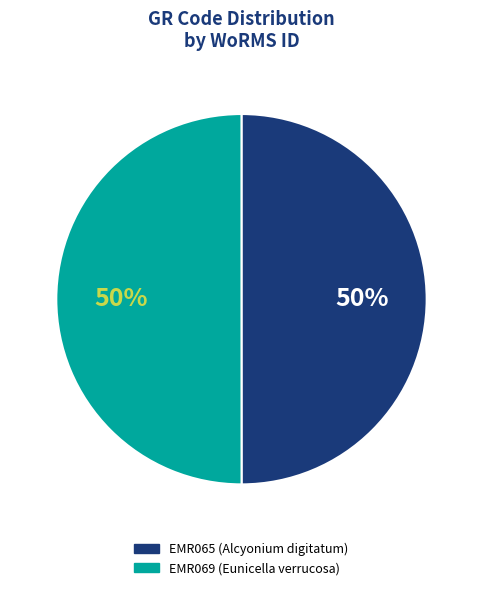

Is the sum of EMR065 and EMR069 greater than half?

Yes